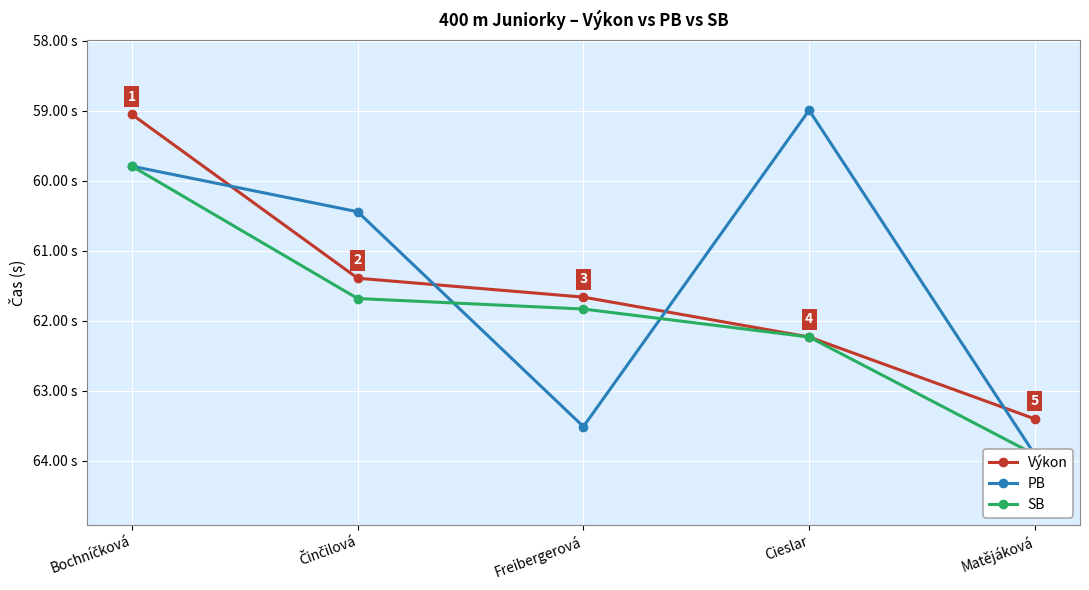

What is the average value of the SB series?

61.9